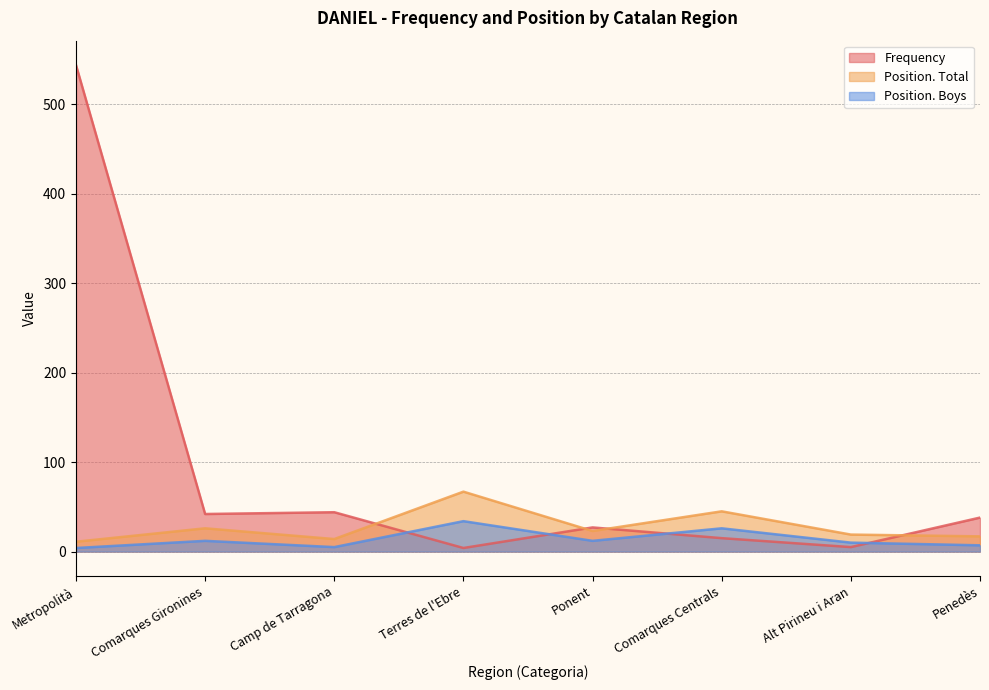

At how many categories does at least one series exceed 468?

1